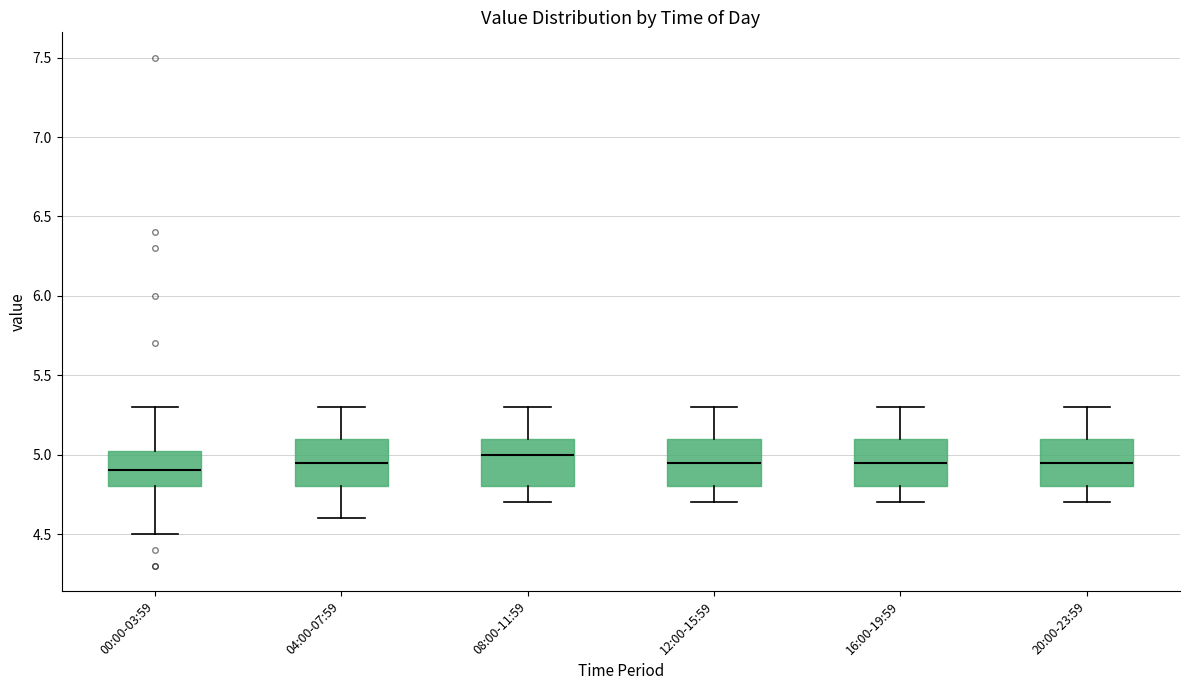

Reading left to right, transcribe this box plot: for each box, give where its median line is, the range the box spans, and where its two whiskers end, as read against the y-axis. The values are not printed on the chart, so give them approximately, as read against the axis.

00:00-03:59: median 4.90, box 4.80 to 5.05, whiskers 4.50 to 5.30
04:00-07:59: median 4.95, box 4.80 to 5.10, whiskers 4.60 to 5.30
08:00-11:59: median 5.00, box 4.80 to 5.10, whiskers 4.70 to 5.30
12:00-15:59: median 4.95, box 4.80 to 5.10, whiskers 4.70 to 5.30
16:00-19:59: median 4.95, box 4.80 to 5.10, whiskers 4.70 to 5.30
20:00-23:59: median 4.95, box 4.80 to 5.10, whiskers 4.70 to 5.30